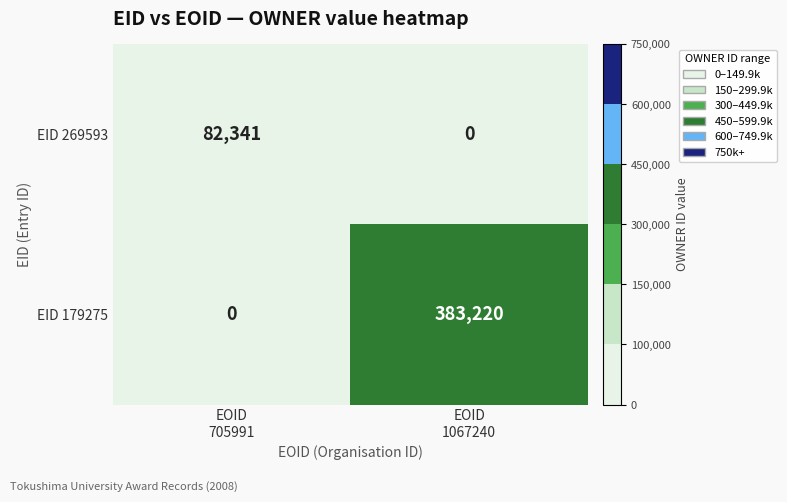

What is the sum of all EID 179275 values?

383220